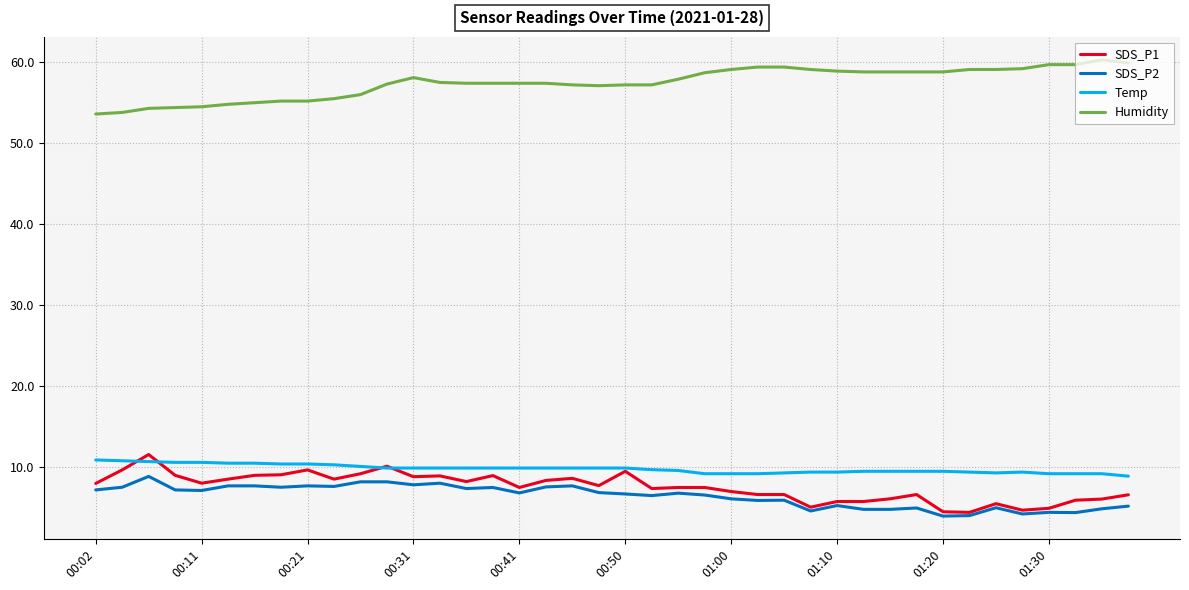

What is the smallest value displayed?

4.0